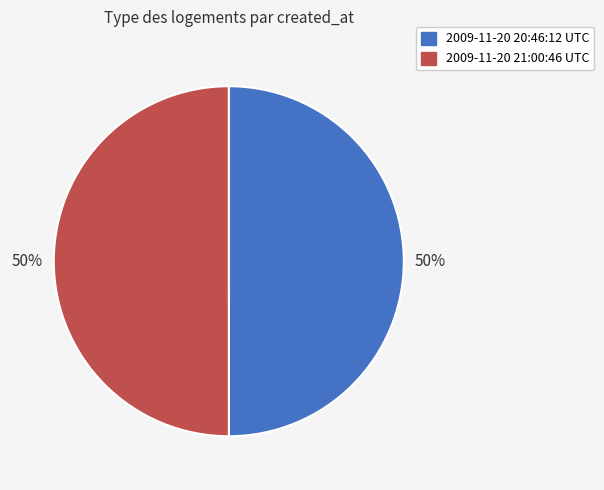

Do 2009-11-20 20:46:12 UTC and 2009-11-20 21:00:46 UTC together represent more than half of the pie?

Yes